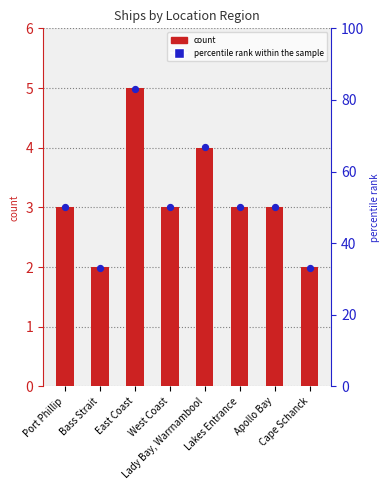

Which series has the largest total across all categories?

percentile rank within the sample